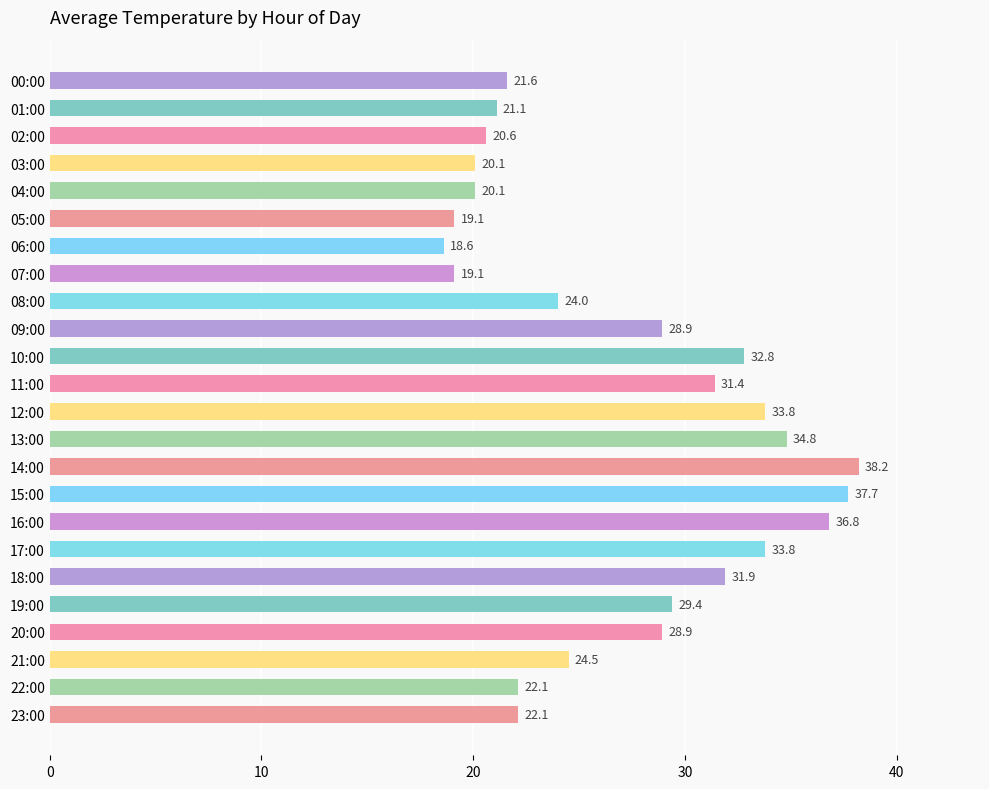

Between 15:00 and 23:00, which is larger?

15:00